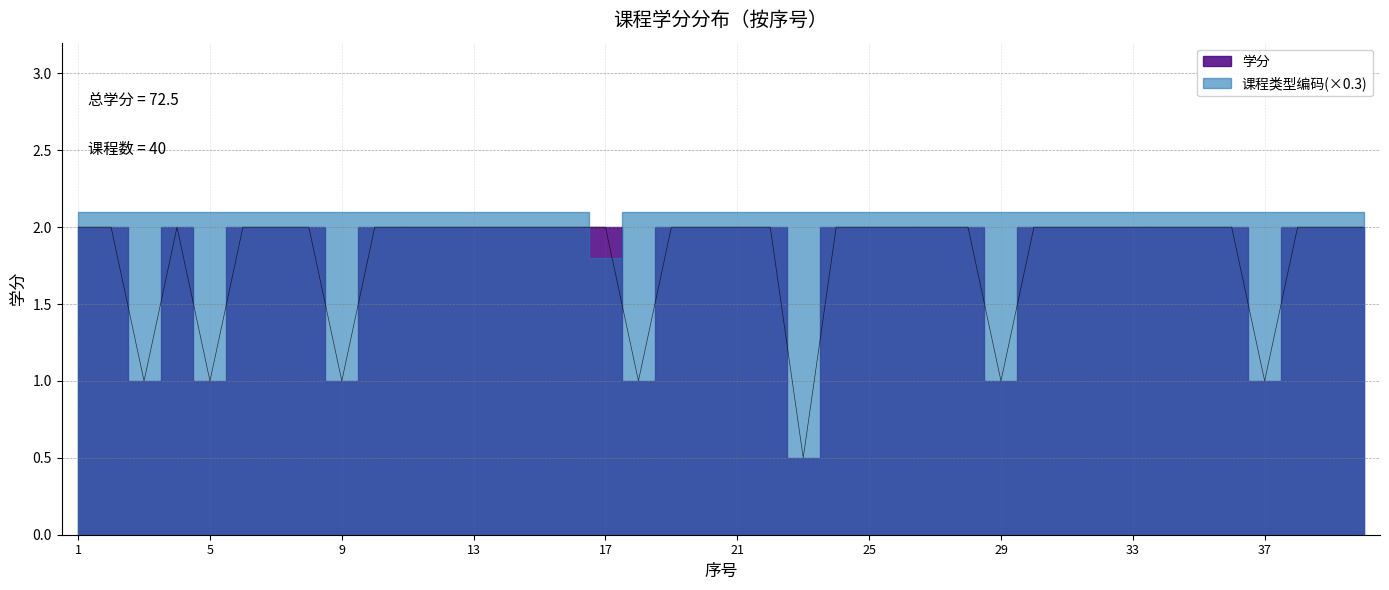

Where is the first local minimum?

3